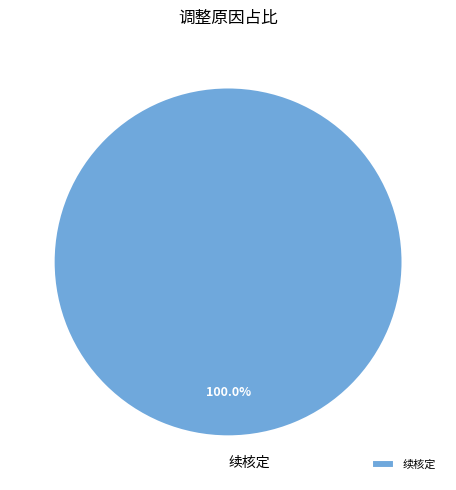

Which slice represents more than half of the pie?

续核定